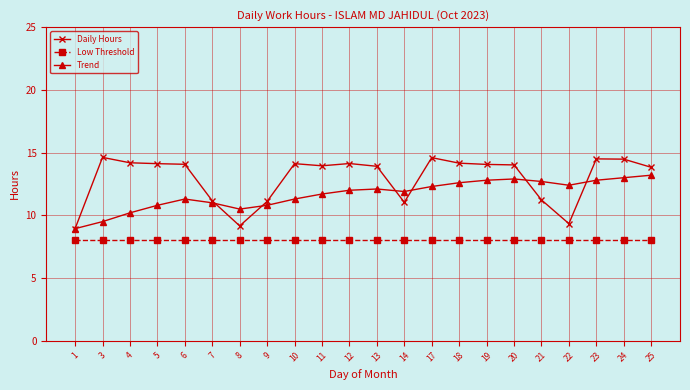

How many lines are shown in the chart?

3